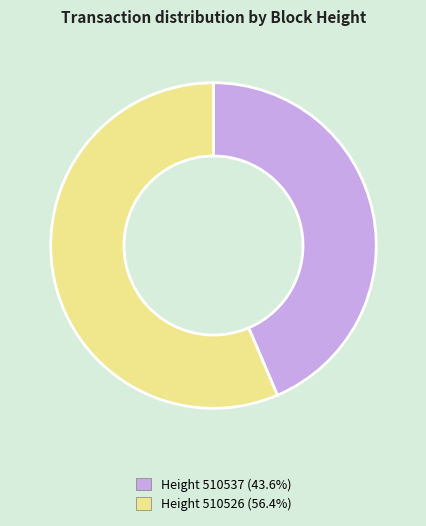

Is there a majority slice in this chart?

Yes